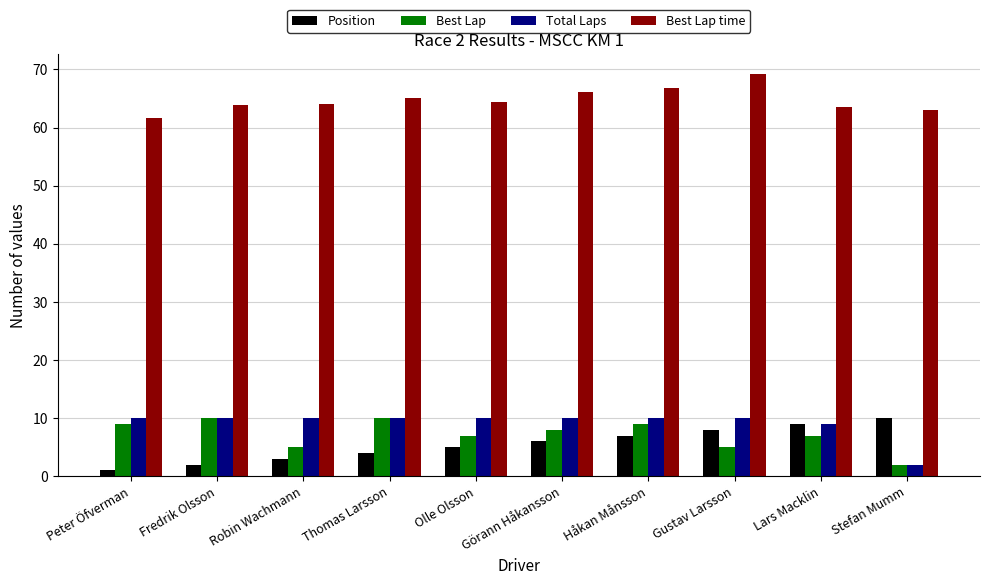

What are all the series names shown in the legend?

Position, Best Lap, Total Laps, Best Lap time